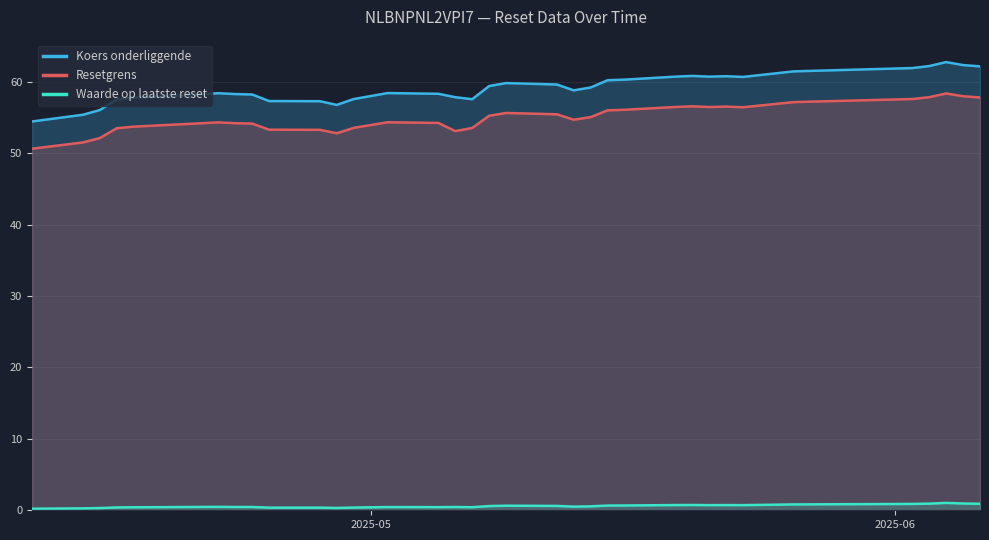

Reading left to right, list all the values displayed in this chart.

Koers onderliggende: 54.5	55.4	56.1	57.5	57.8	58.4	58.3	58.2	57.3	57.3	56.8	57.6	58.4	58.3	57.9	57.6	59.4	59.8	59.6	58.8	59.2	60.2	60.3	60.7	60.8	60.7	60.8	60.7	61.5	61.9	62.2	62.8	62.4	62.2
Resetgrens: 50.6	51.5	52.1	53.5	53.7	54.3	54.2	54.2	53.3	53.3	52.8	53.6	54.3	54.3	53.1	53.5	55.3	55.7	55.5	54.7	55.1	56.0	56.1	56.5	56.6	56.5	56.5	56.5	57.2	57.6	57.9	58.4	58.0	57.8
Waarde op laatste reset: 0.2	0.3	0.3	0.4	0.4	0.5	0.5	0.5	0.4	0.4	0.3	0.4	0.5	0.4	0.5	0.4	0.6	0.6	0.6	0.5	0.6	0.7	0.7	0.7	0.7	0.7	0.7	0.7	0.8	0.9	0.9	1.0	0.9	0.9